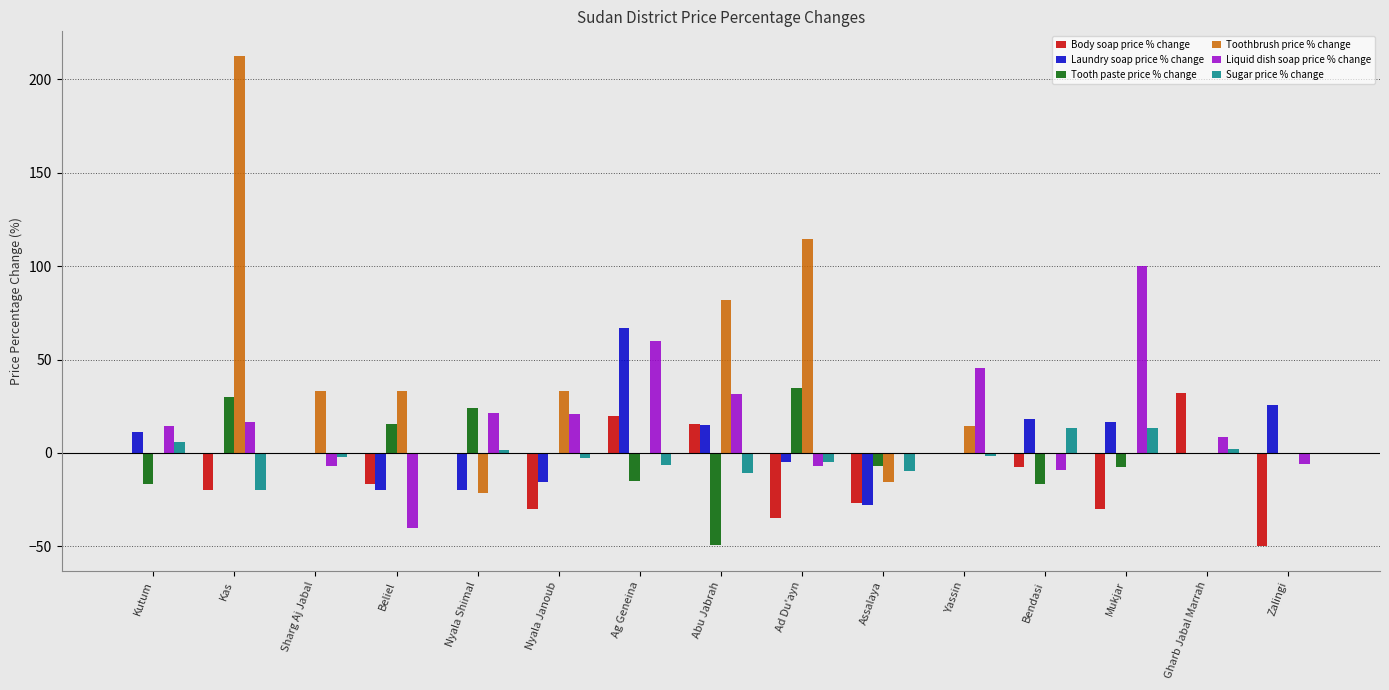

What is the sum of all Liquid dish soap price % change values?

249.3